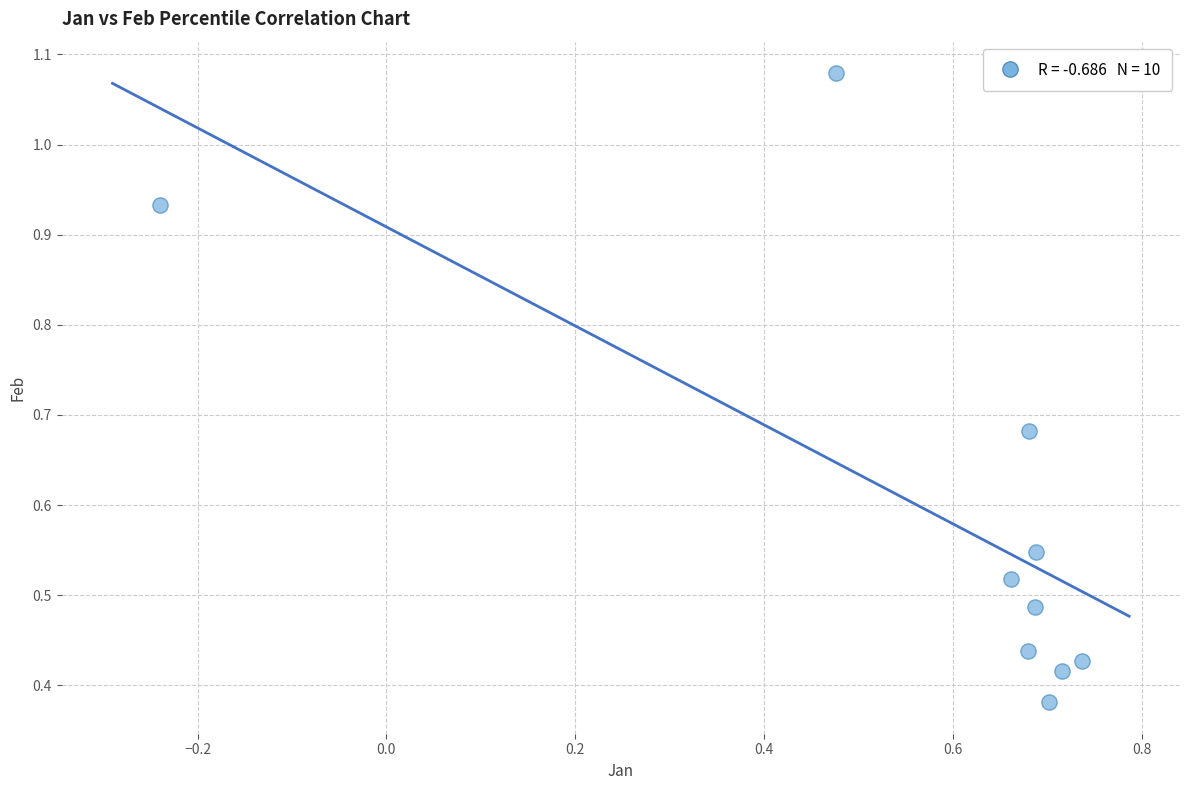

What is the average X value?

0.6